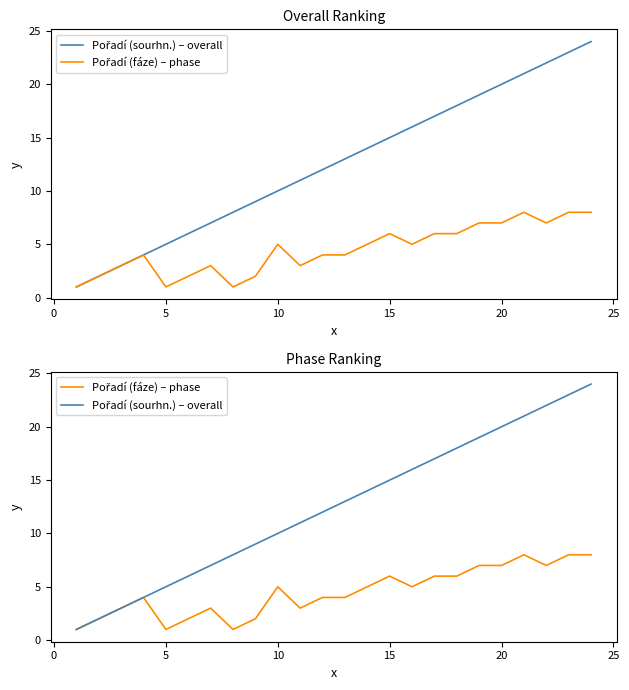

At how many categories does at least one series exceed 22?

2